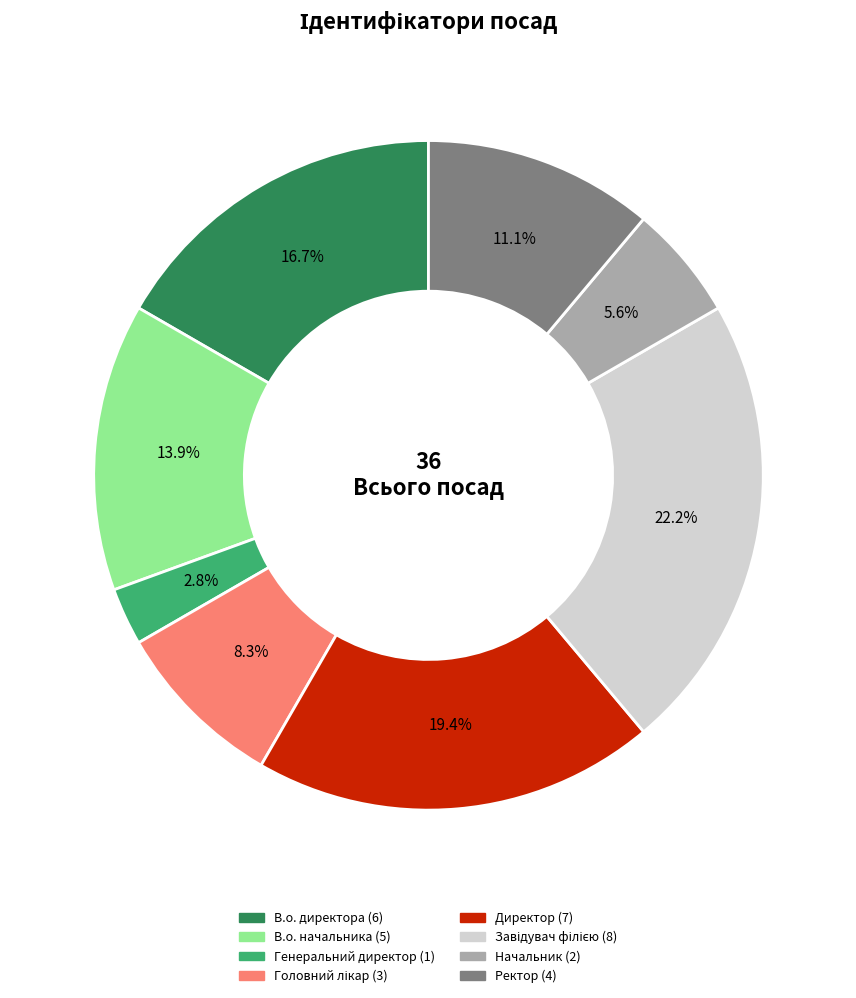

What is the ratio of the value at В.о. начальника to the value at Начальник?

2.5